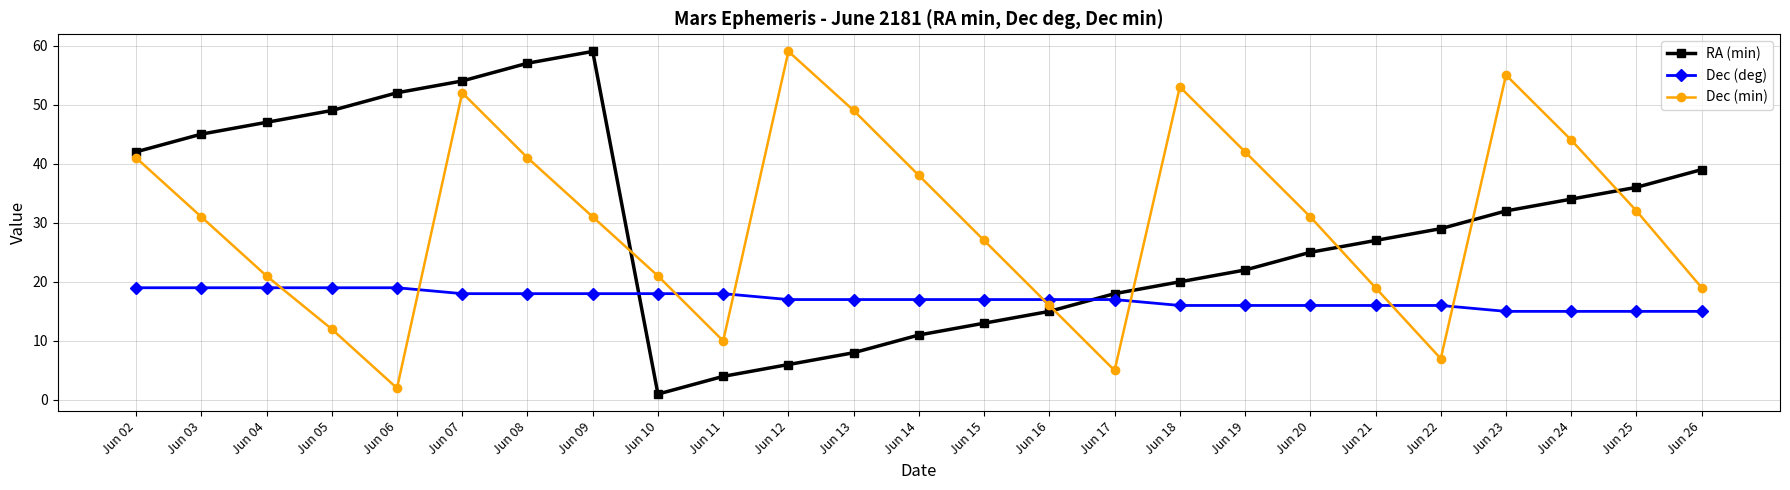

Is the value of Dec (min) at Jun 14 greater than the value of RA (min) at Jun 11?

Yes